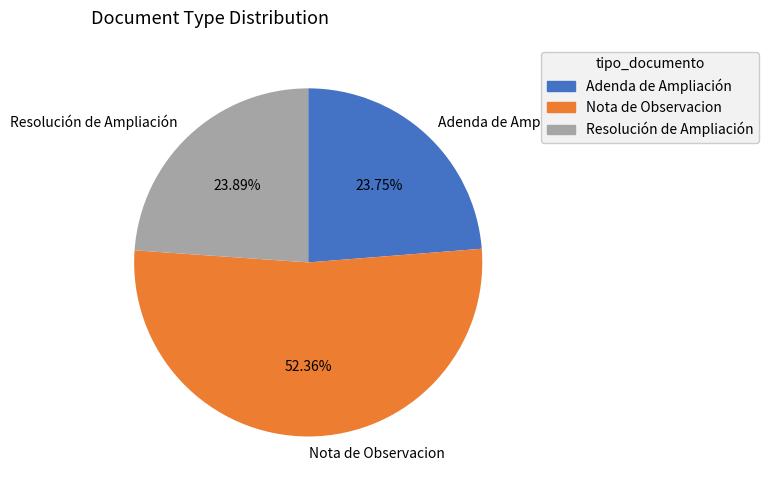

To the nearest percent, what percentage of the pie is Adenda de Ampliación?

24%